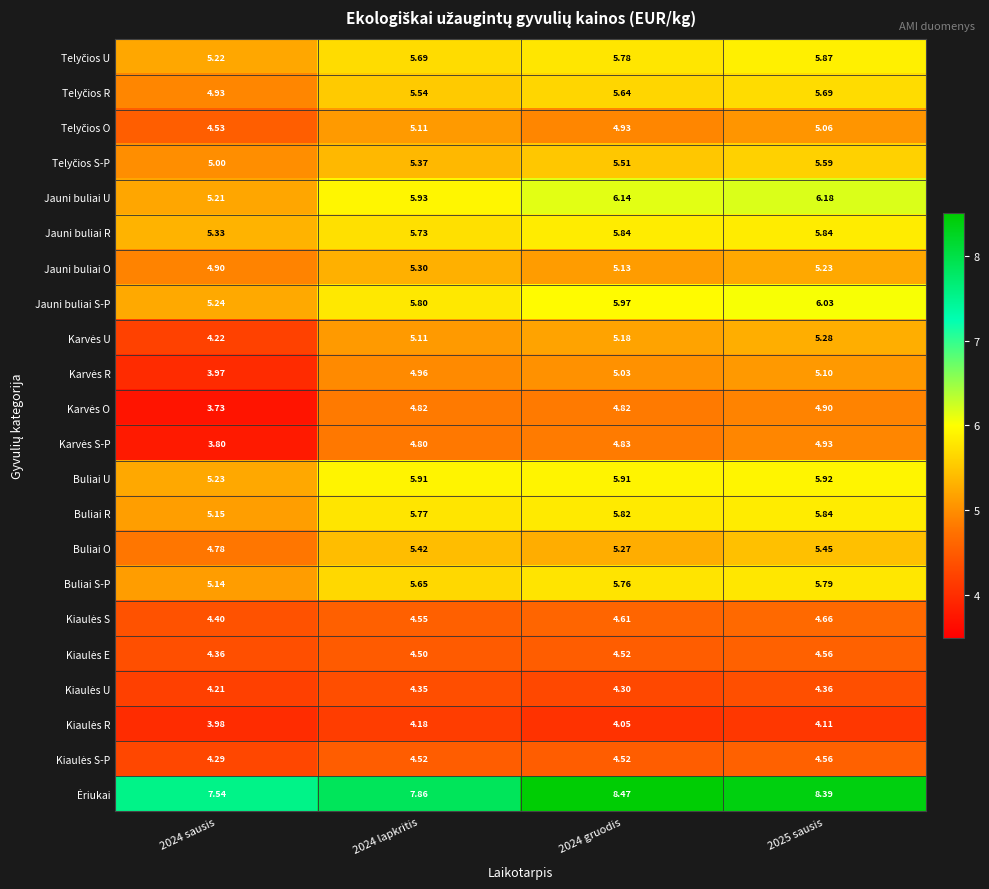

How many values in the Jauni buliai O series exceed 5?

3